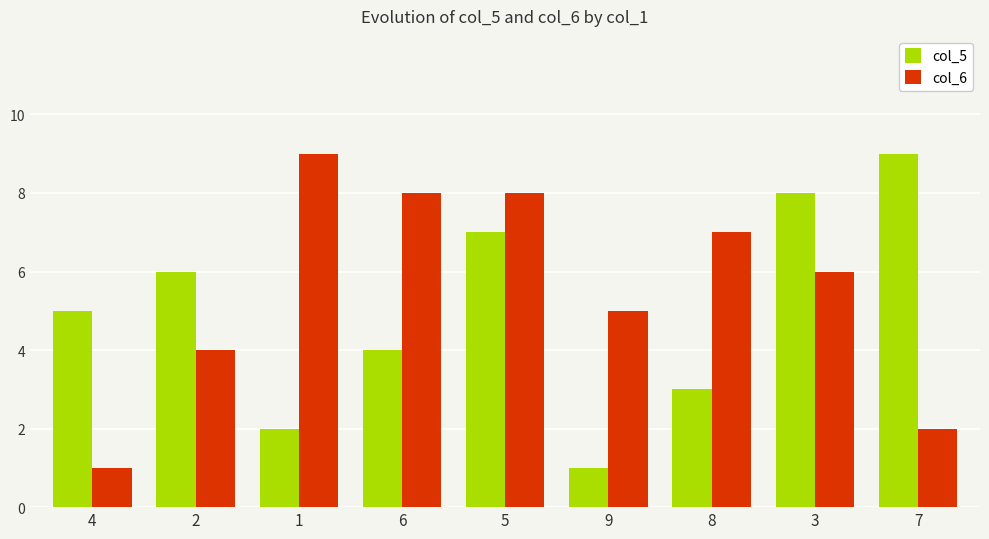

List the series in order of their overall mean, lowest first.

col_5, col_6